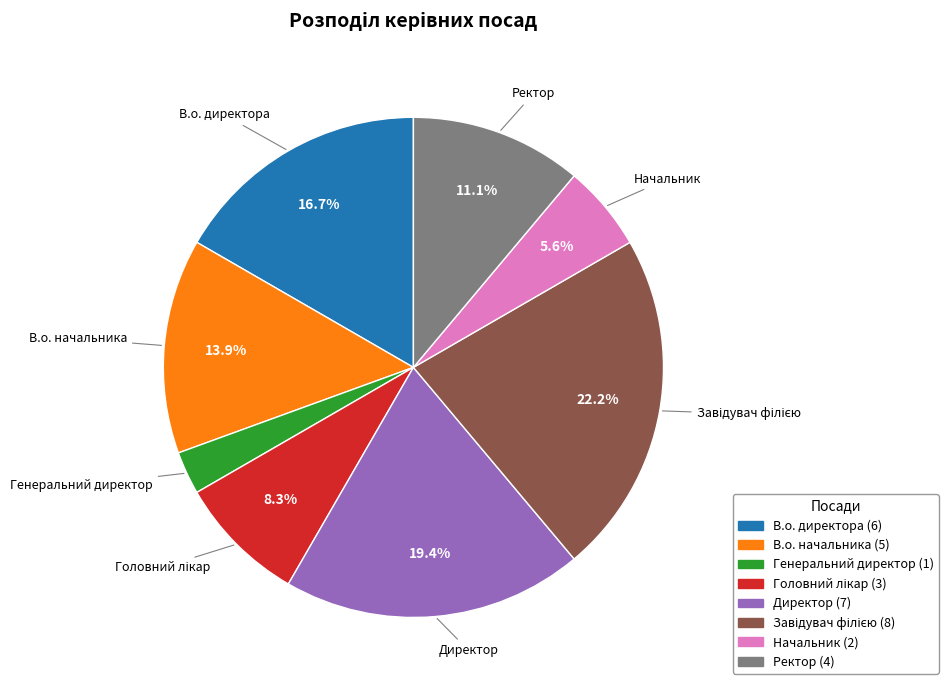

Between В.о. начальника and Начальник, which is larger?

В.о. начальника